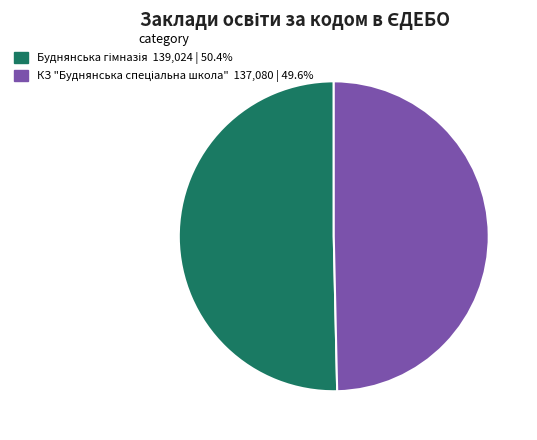

Is there any slice that represents more than half of the pie?

Yes